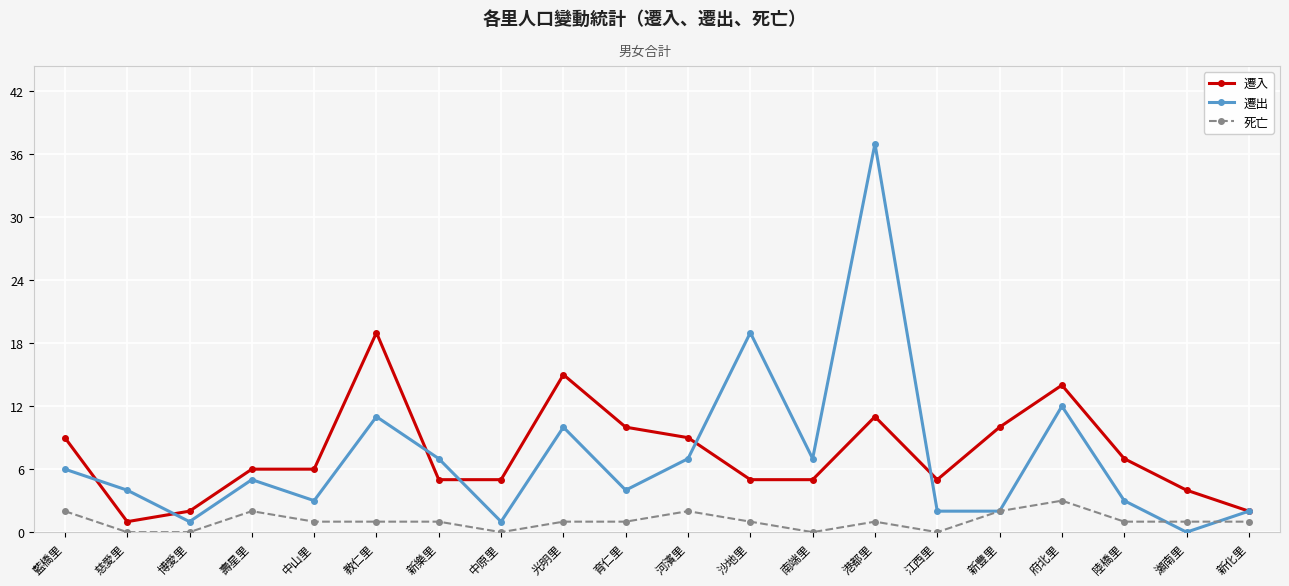

How many distinct data groups are displayed?

3